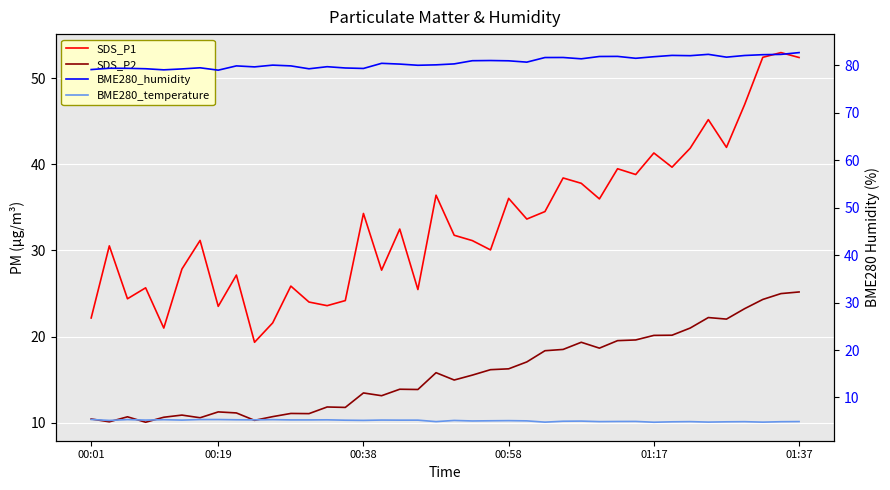

Is it true that BME280_humidity equals 116.1 at 14?

False